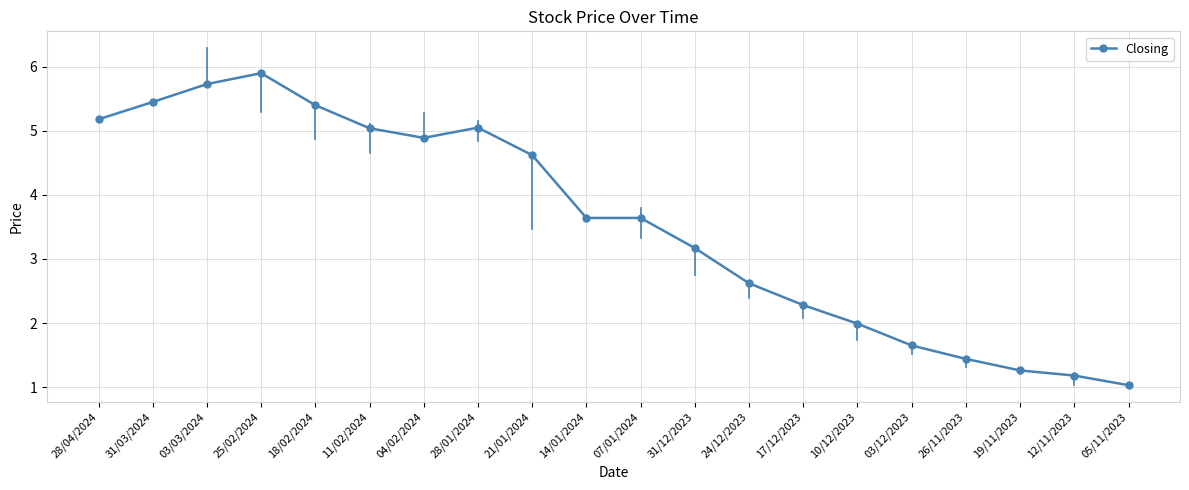

Is it true that the value at 28/04/2024 is 8.9?

False